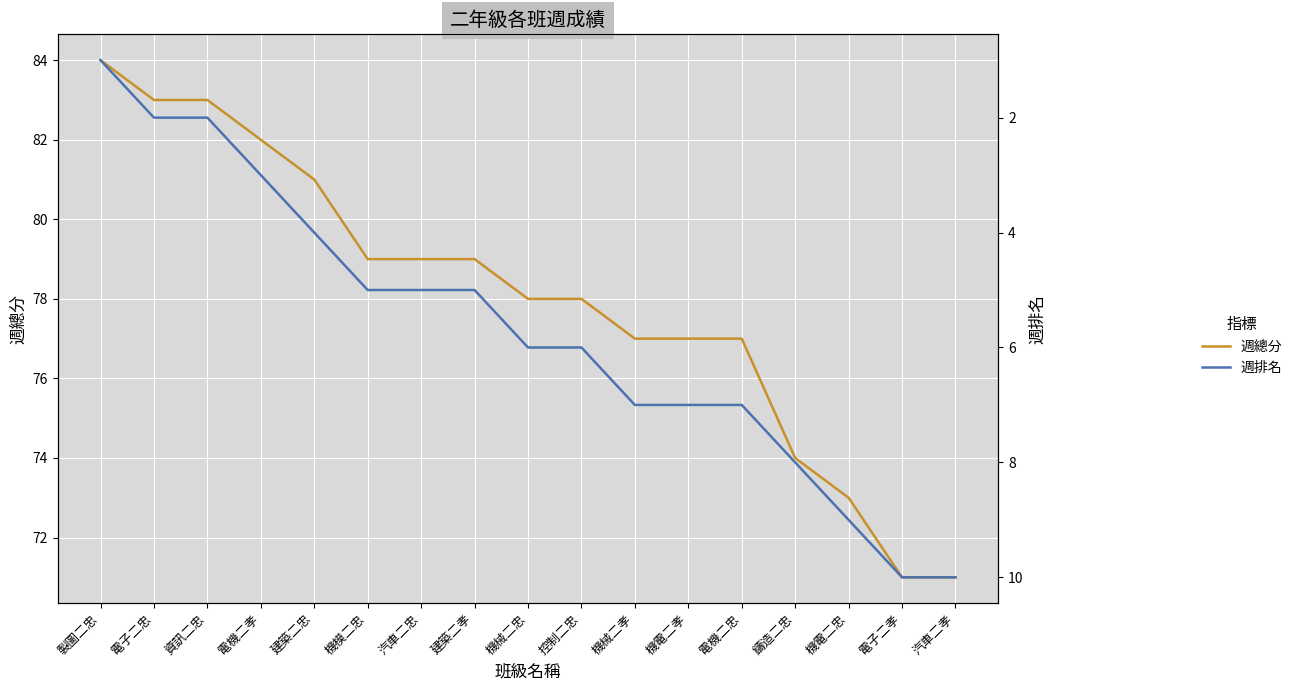

What is the label of the 4th point from the right?

鑄造二忠